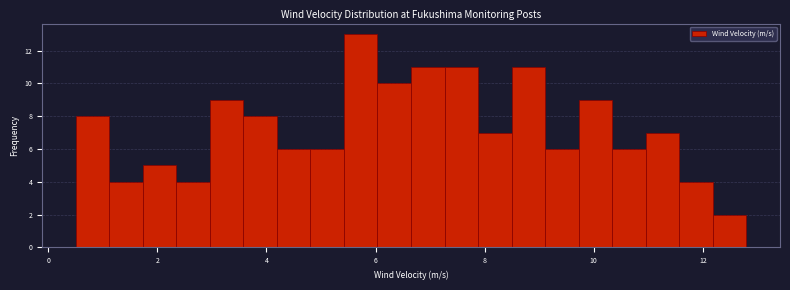

Read against the x-axis, roughly where is the centre of the tallest bar?

5.8